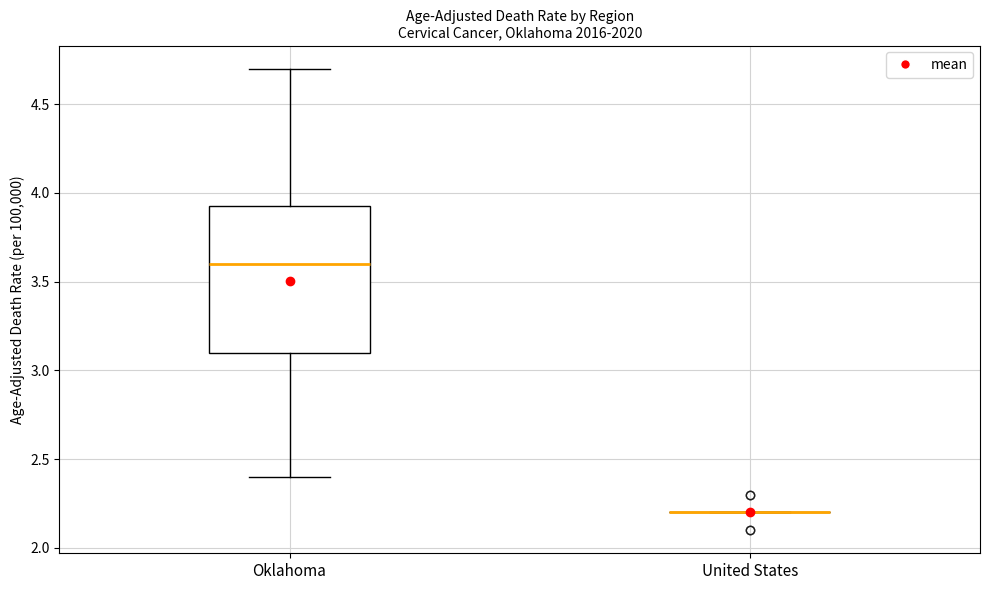

Reading left to right, transcribe this box plot: for each box, give where its median line is, the range the box spans, and where its two whiskers end, as read against the y-axis. The values are not printed on the chart, so give them approximately, as read against the axis.

Oklahoma: median 3.60, box 3.10 to 3.95, whiskers 2.40 to 4.70
United States: box collapsed to a line at 2.20, whiskers 2.20 to 2.20